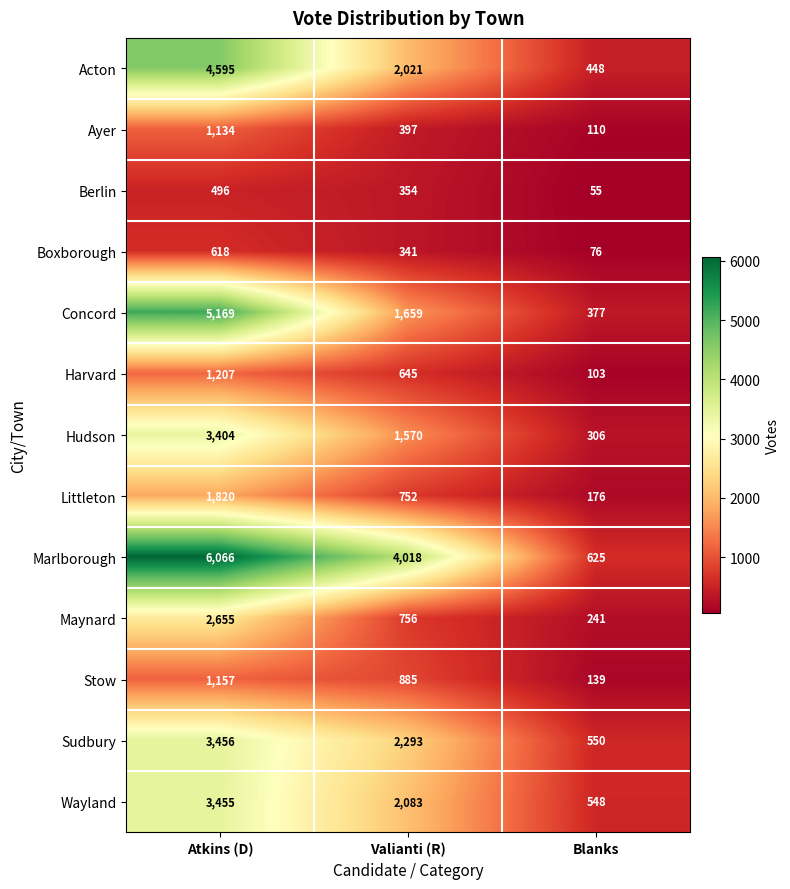

What is the maximum value shown in the chart?

6066